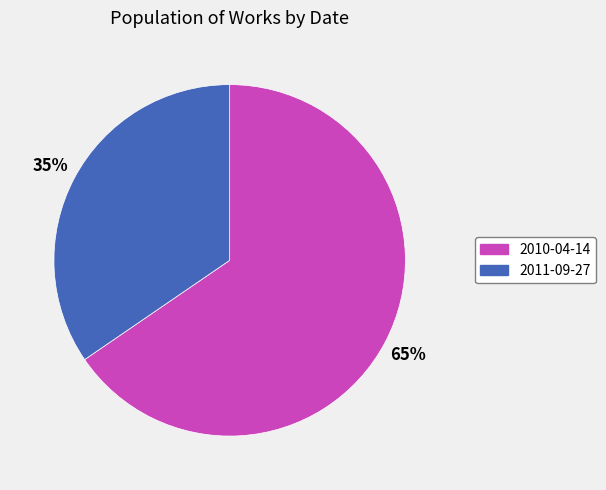

True or false: 2010-04-14 accounts for 57% of the total.

False